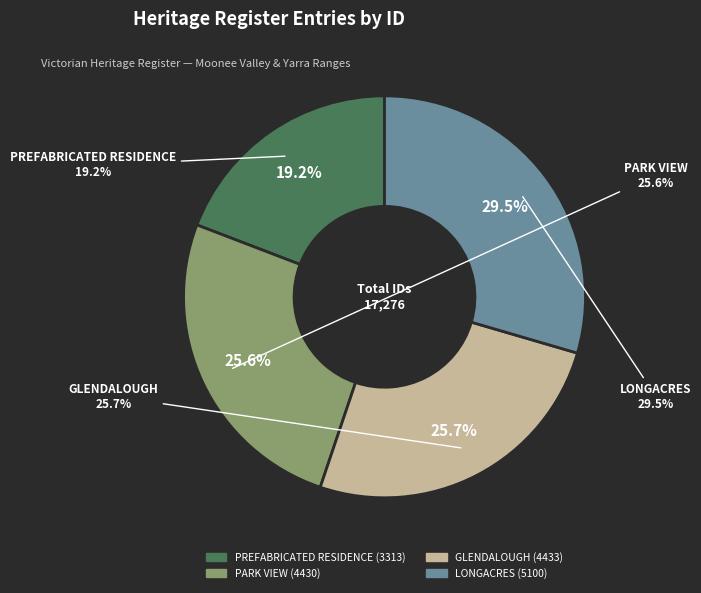

Count the number of slices in the pie.

4